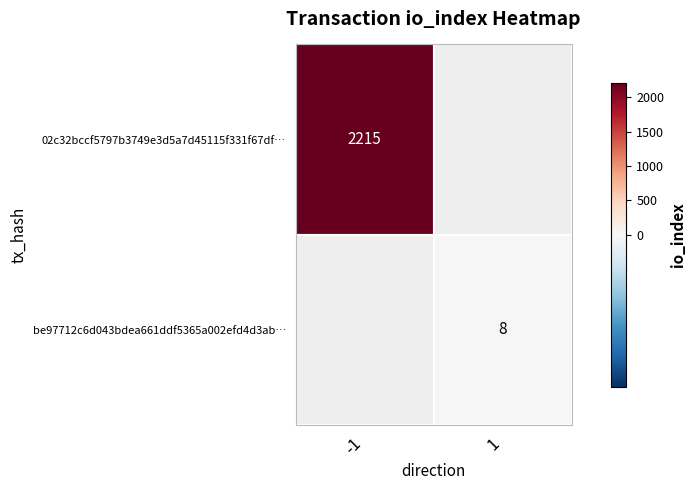

Rank the categories by be97712c6d043bdea661ddf5365a002efd4d3ab value from highest to lowest.

1, -1